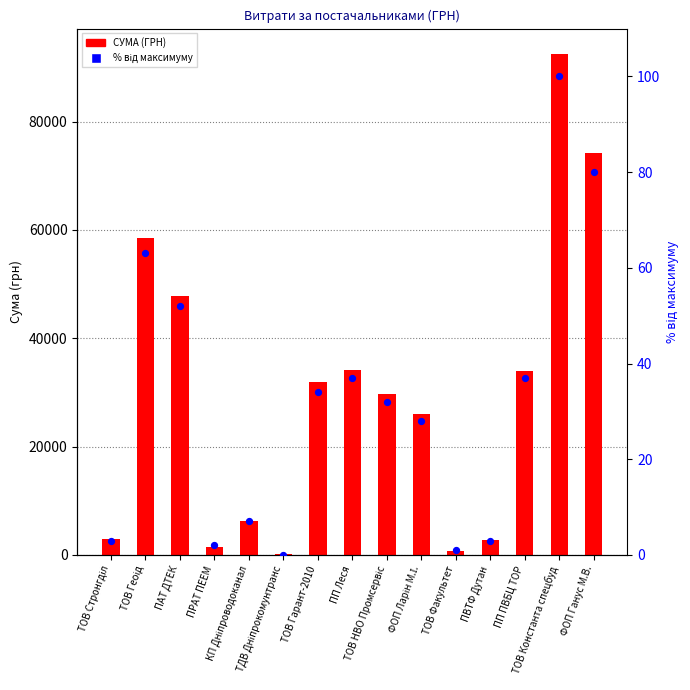

At how many categories does at least one series exceed 57465?

3